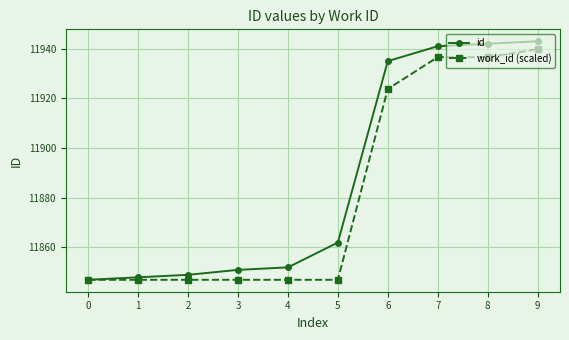

List the series in order of their overall mean, highest first.

id, work_id (scaled)